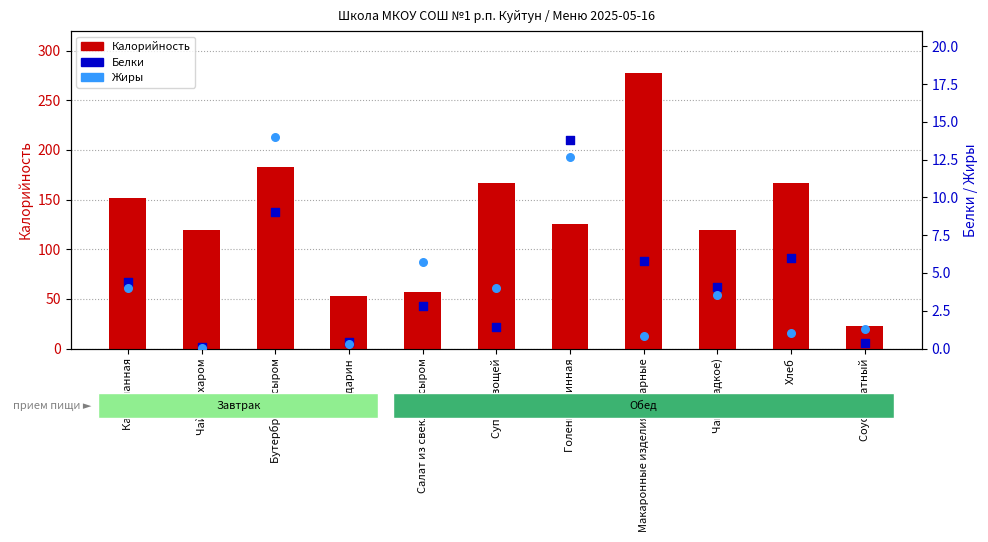

Which series has the widest spread of Y values?

Калорийность